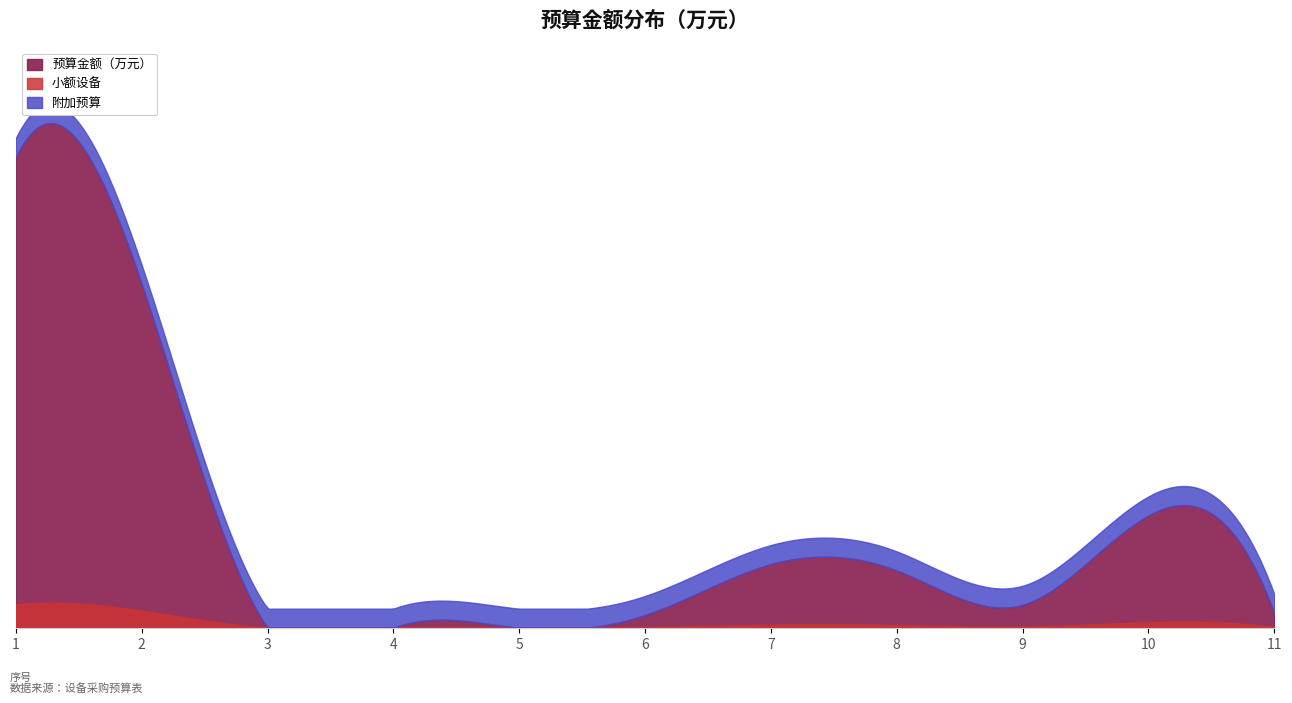

At which category does the chart reach its minimum across all series?

3